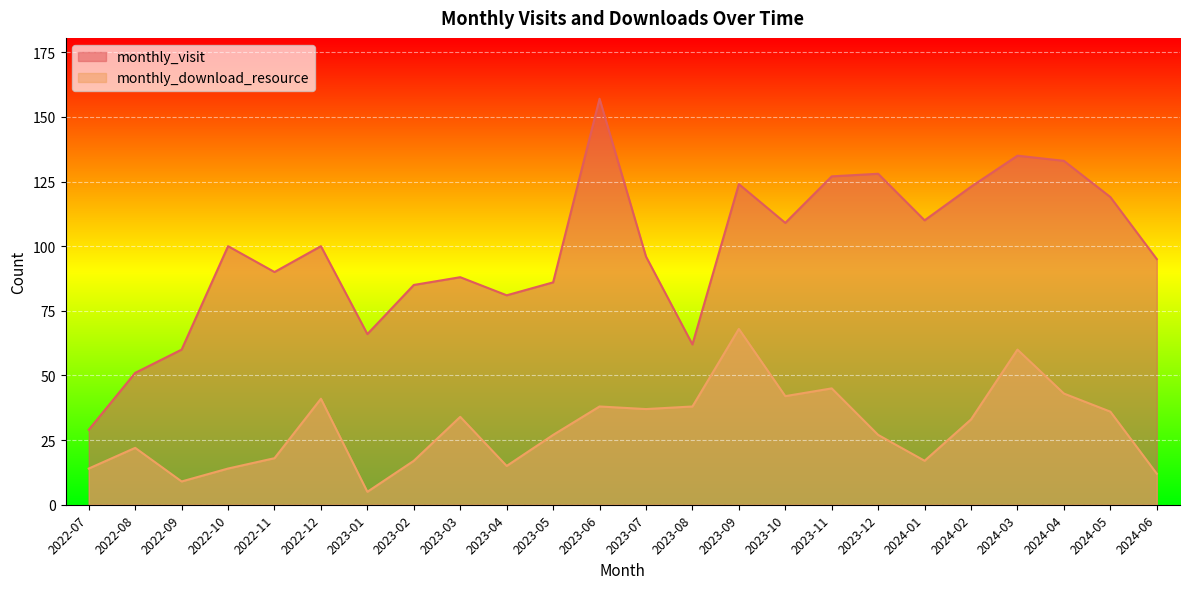

The value of monthly_download_resource at 2022-08 is 22. True or false?

True